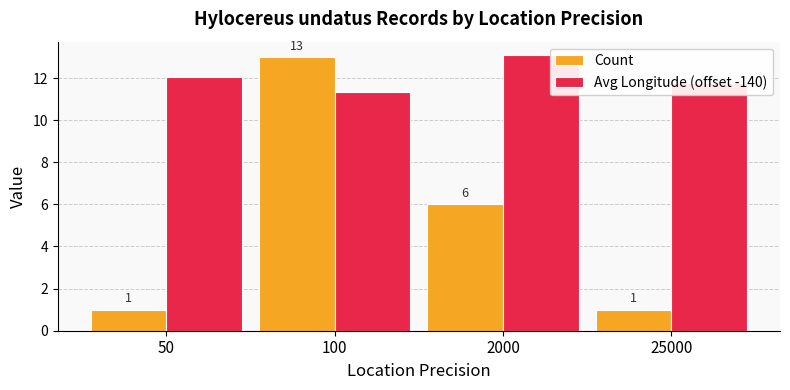

The Avg Longitude (offset -140) series shows 11.3 at 100. True or false?

True